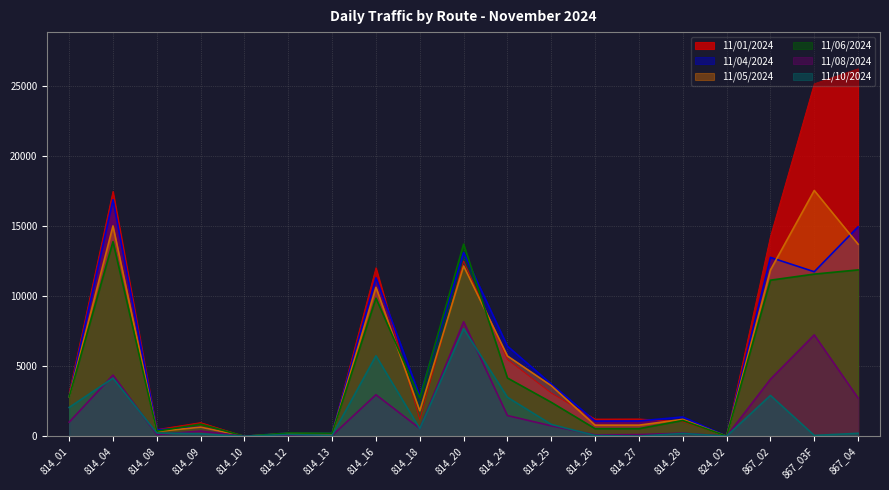

True or false: 11/01/2024 and 11/04/2024 cross at least once.

True